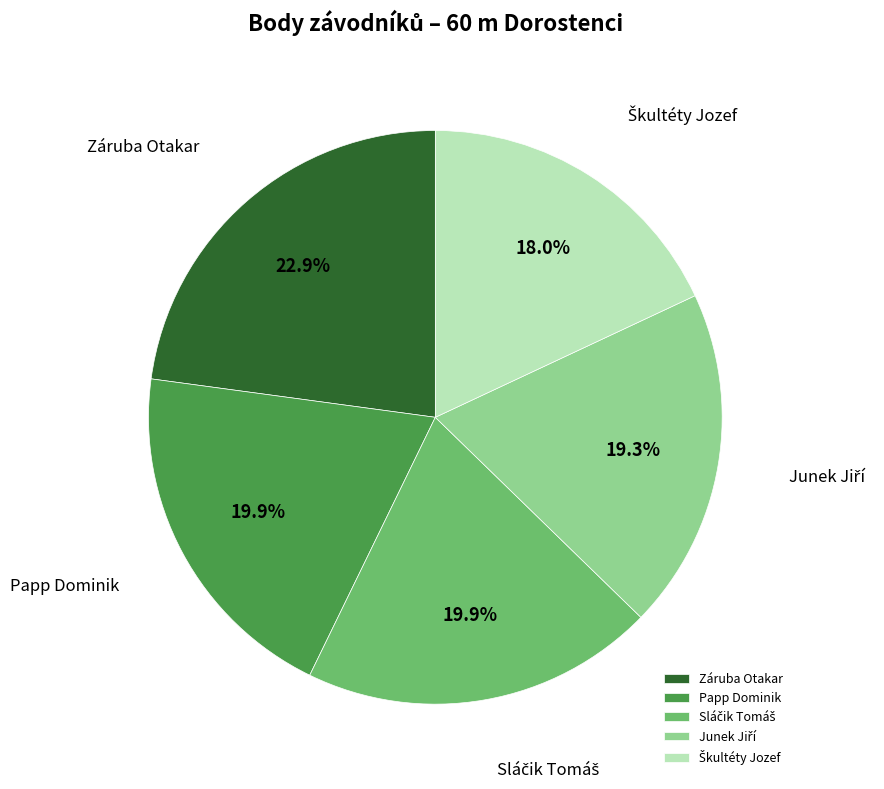

Count the number of slices in the pie.

5